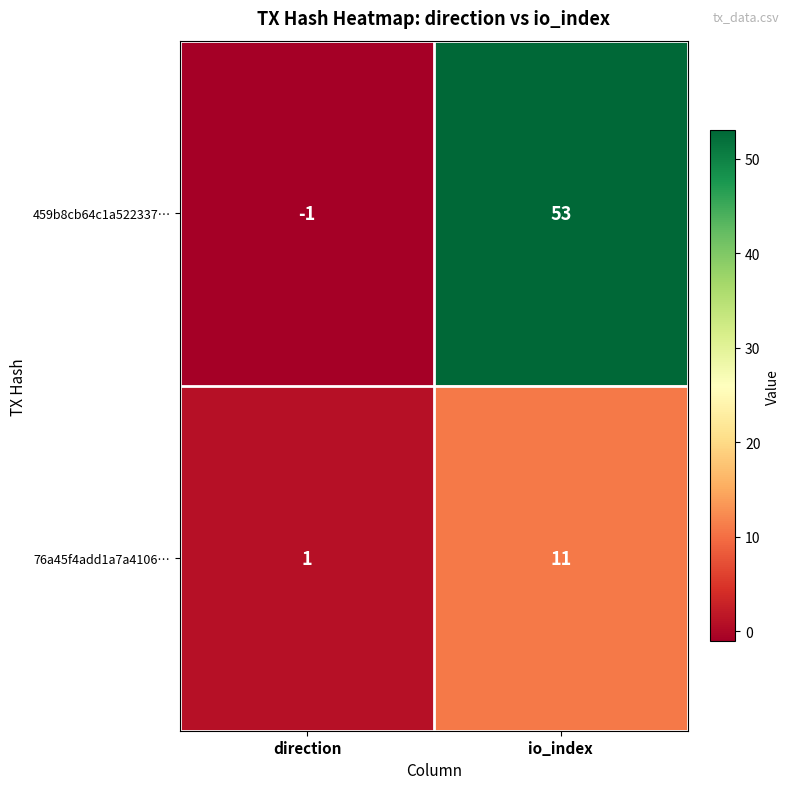

Is it true that 459b8cb64c1a522337… equals -1 at direction?

True